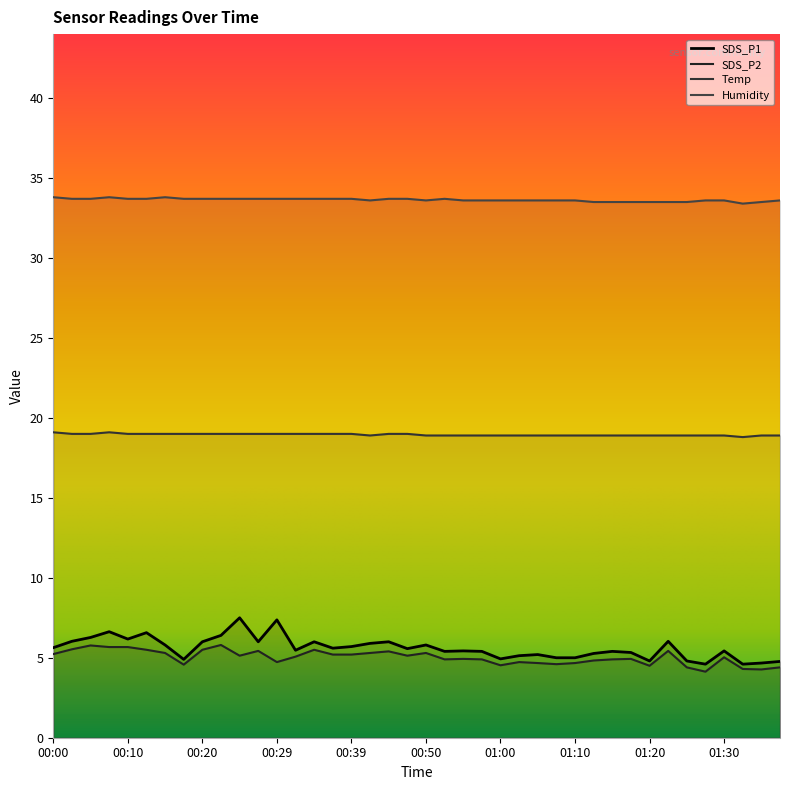

At which label is Temp closest to 18?

01:32